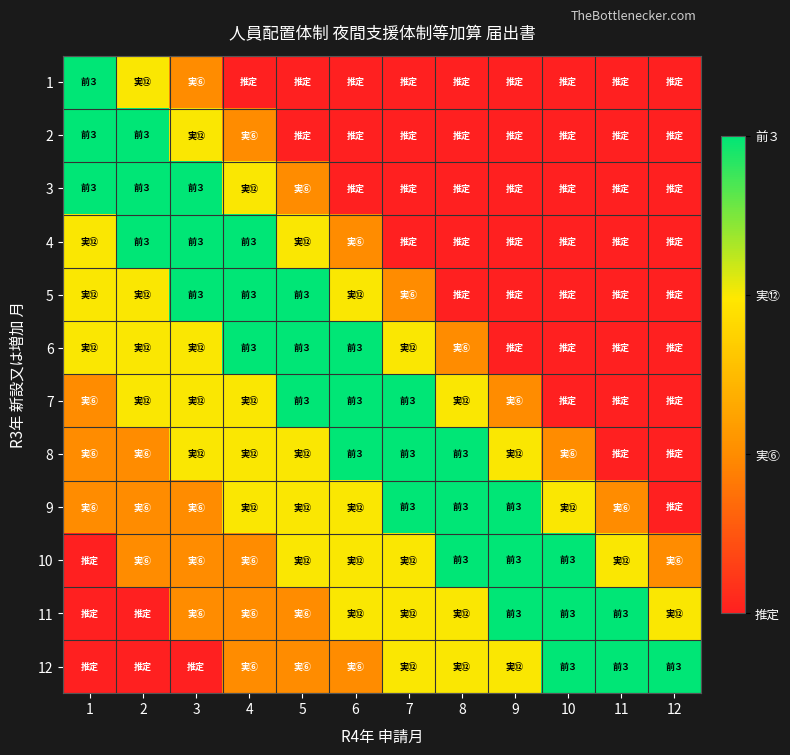

Which has a higher value, 2 or 8?

2